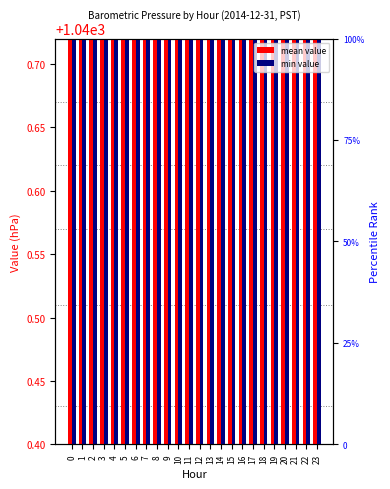

What is the greatest value displayed?

1040.7